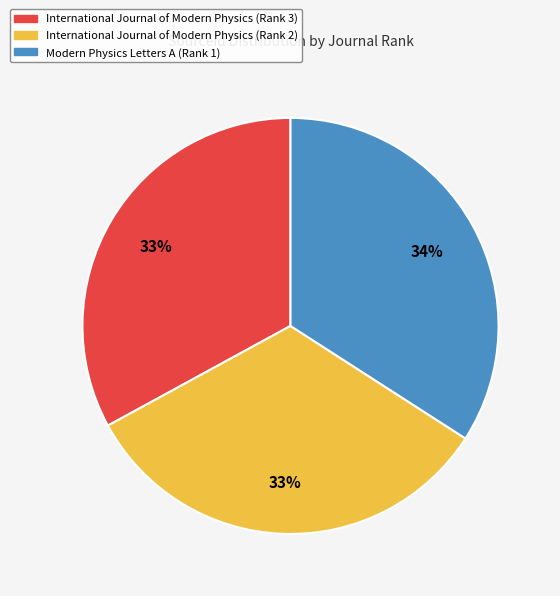

To the nearest percent, what is the difference between the Modern Physics Letters A (Rank 1) and International Journal of Modern Physics (Rank 3) slice percentages?

1%